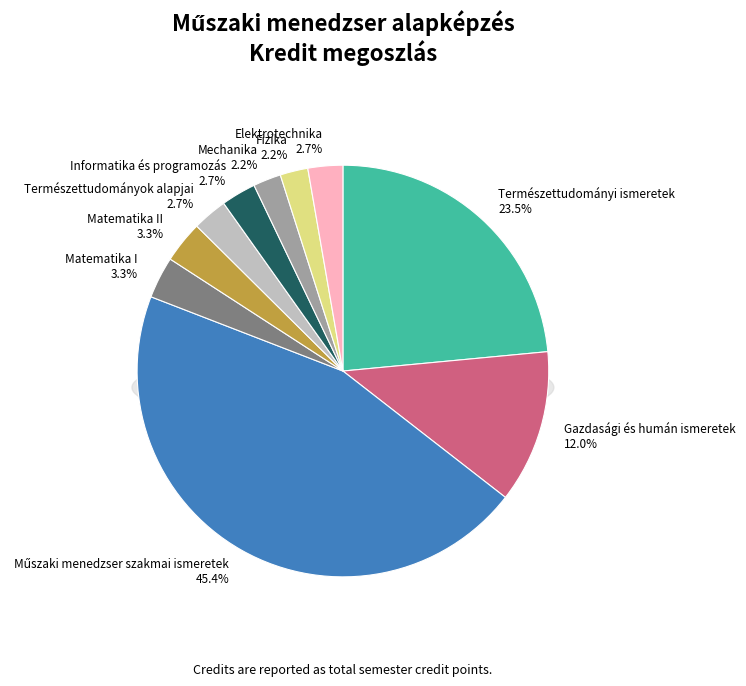

Rank the categories by value from lowest to highest.

Mechanika, Fizika, Természettudományok alapjai, Informatika és programozási alapismeretek, Elektrotechnika, Matematika I, Matematika II, Gazdasági és humán ismeretek, Természettudományi ismeretek, Műszaki menedzser szakmai ismeretek